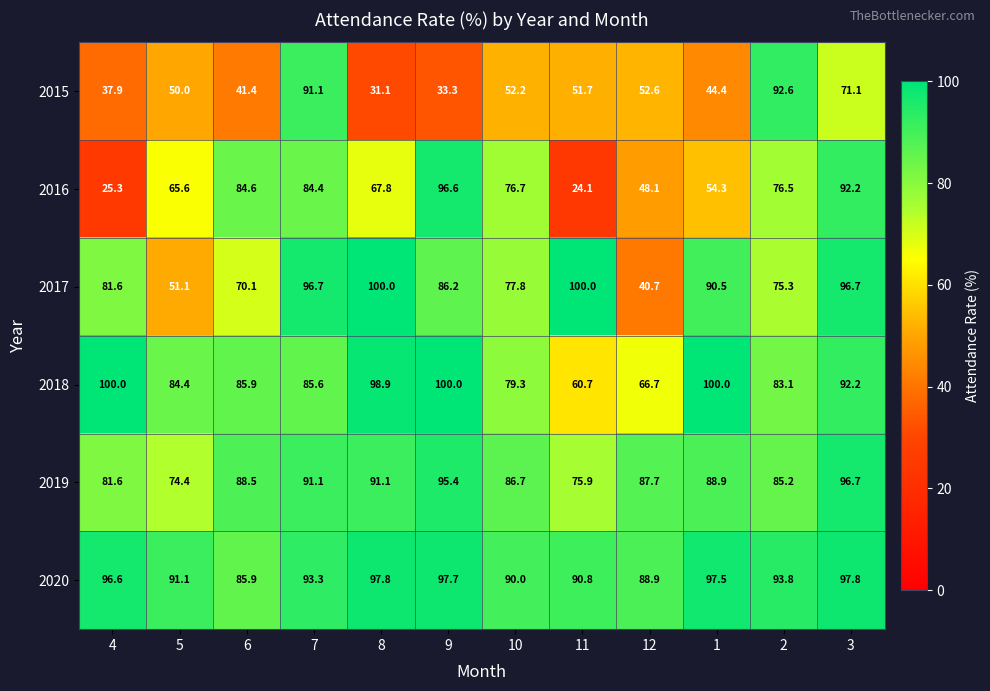

Where is 2018 nearest to the value 80?

10